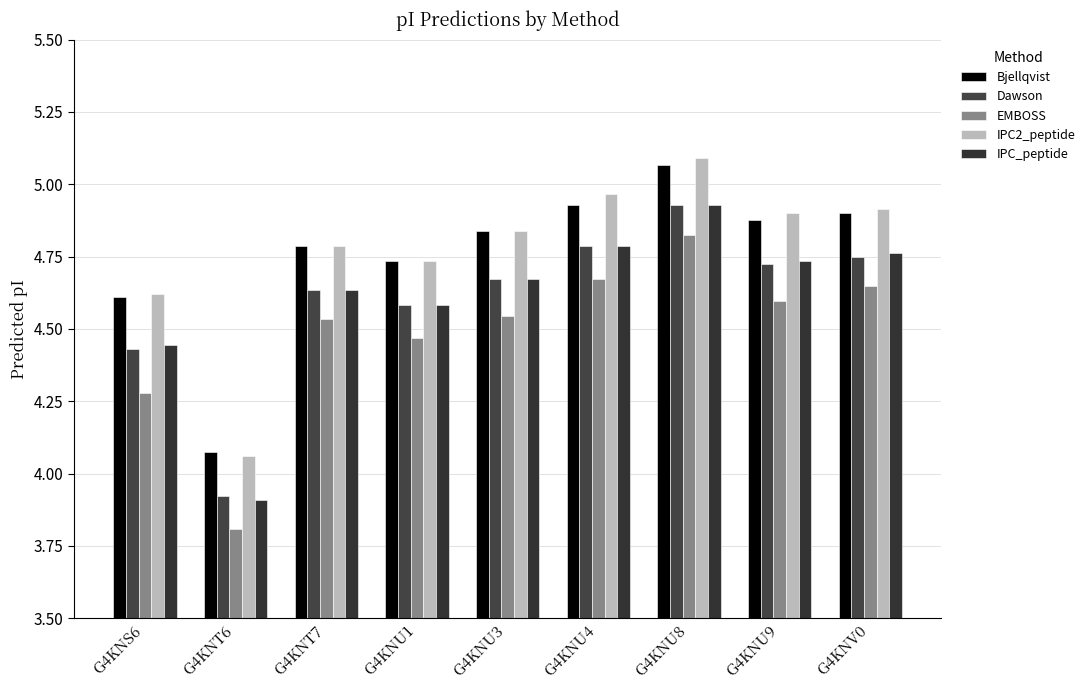

What is the value of the IPC2_peptide bar at the 1st from the left?

4.6